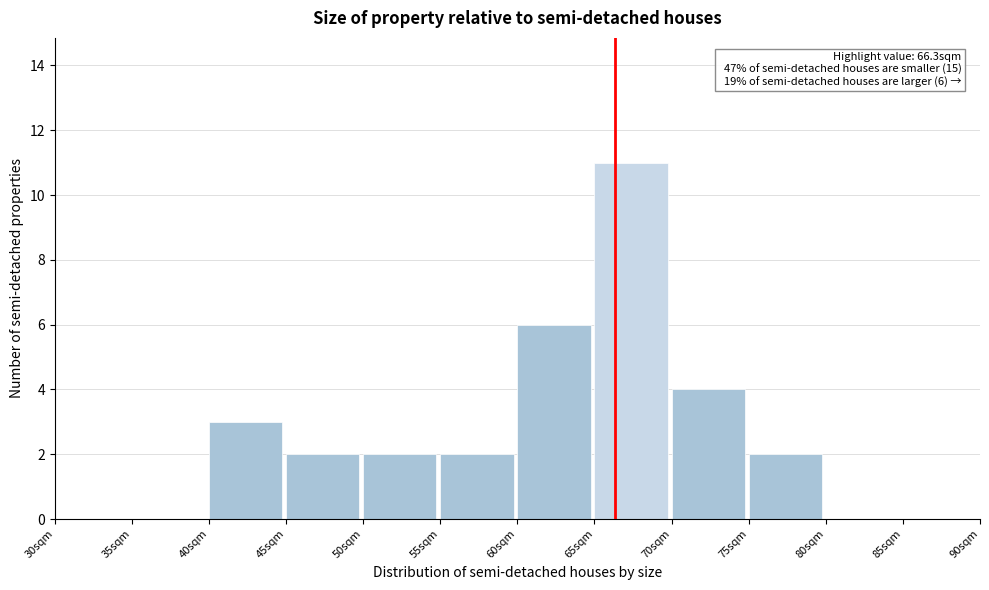

Which range on the x-axis has the tallest bar?

65 to 70